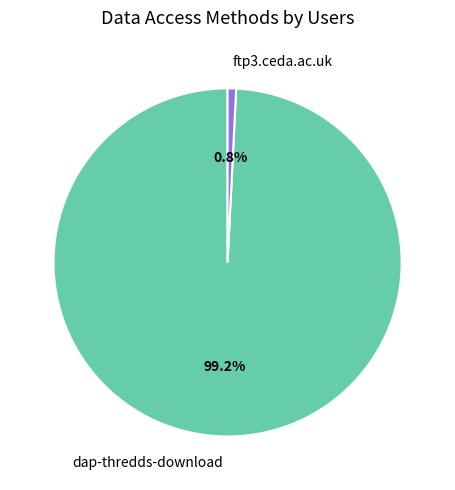

True or false: dap-thredds-download accounts for 89% of the total.

False